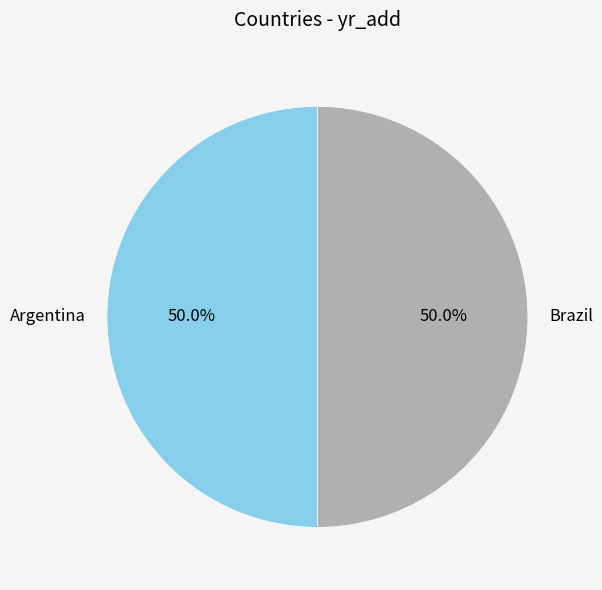

Approximately how many times larger is the value at Argentina compared to Brazil?

1.0